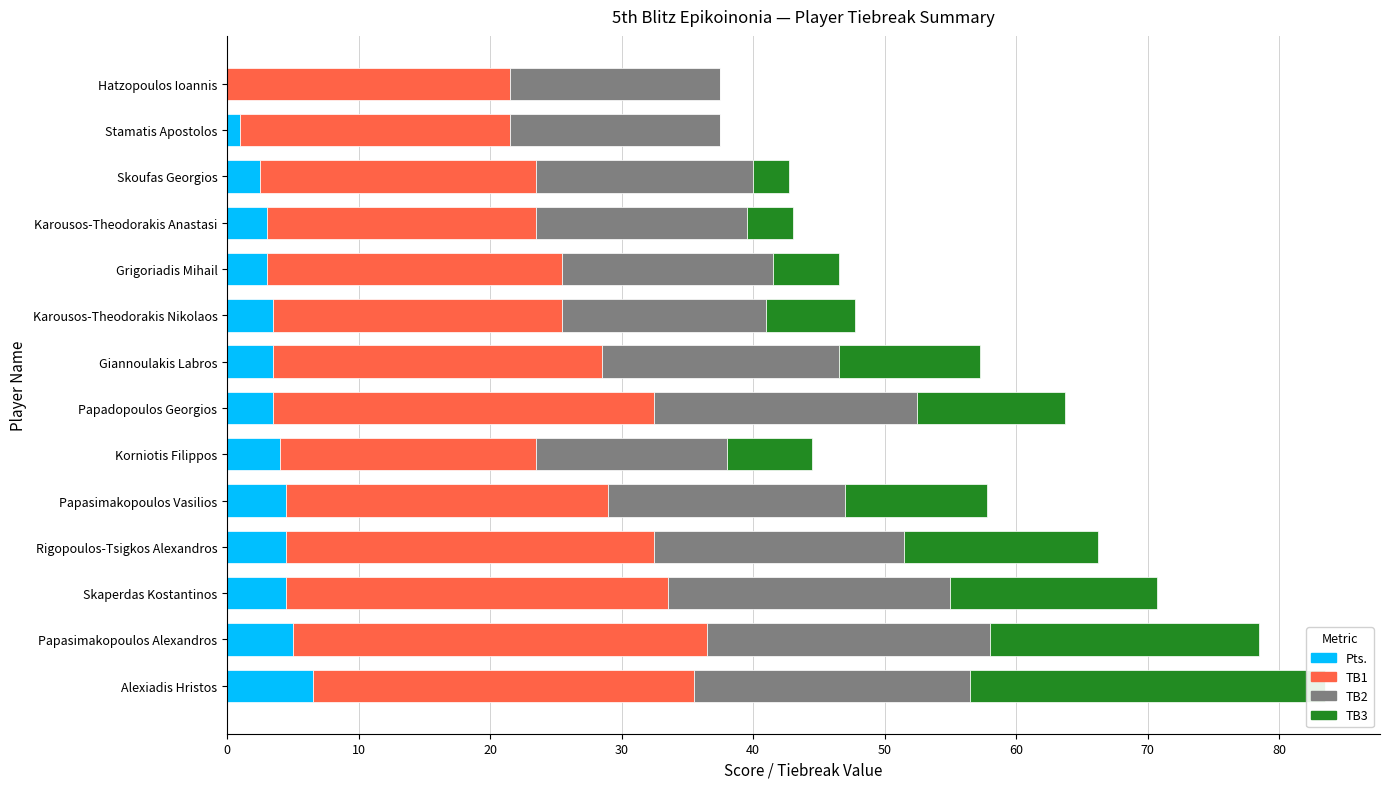

What is the maximum value for TB3?

27.0